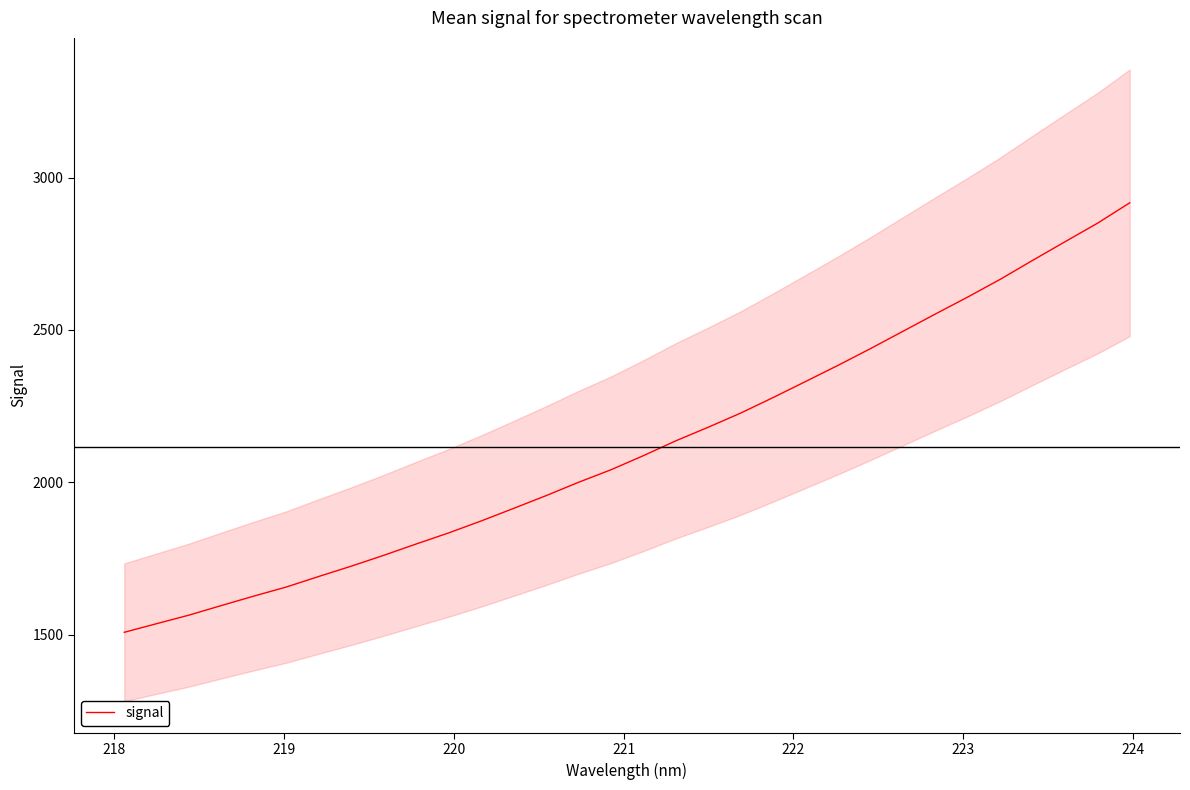

What is the highest value of the signal series?

2917.0